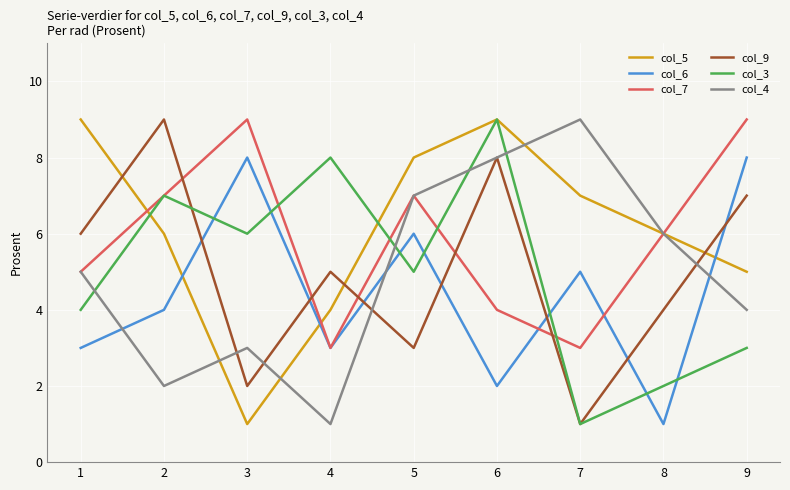

How many times do col_9 and col_5 cross each other?

3